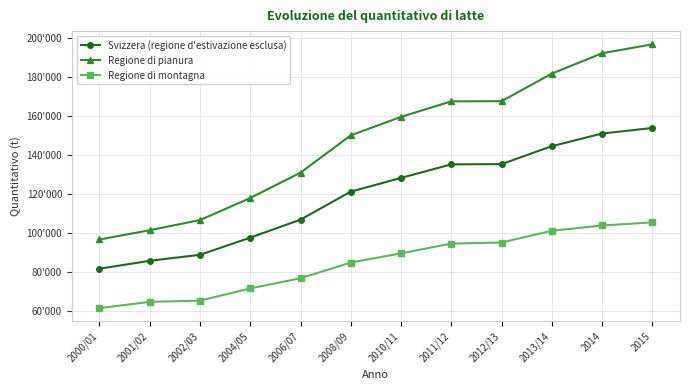

What are all the series names shown in the legend?

Svizzera (regione d'estivazione esclusa), Regione di pianura, Regione di montagna